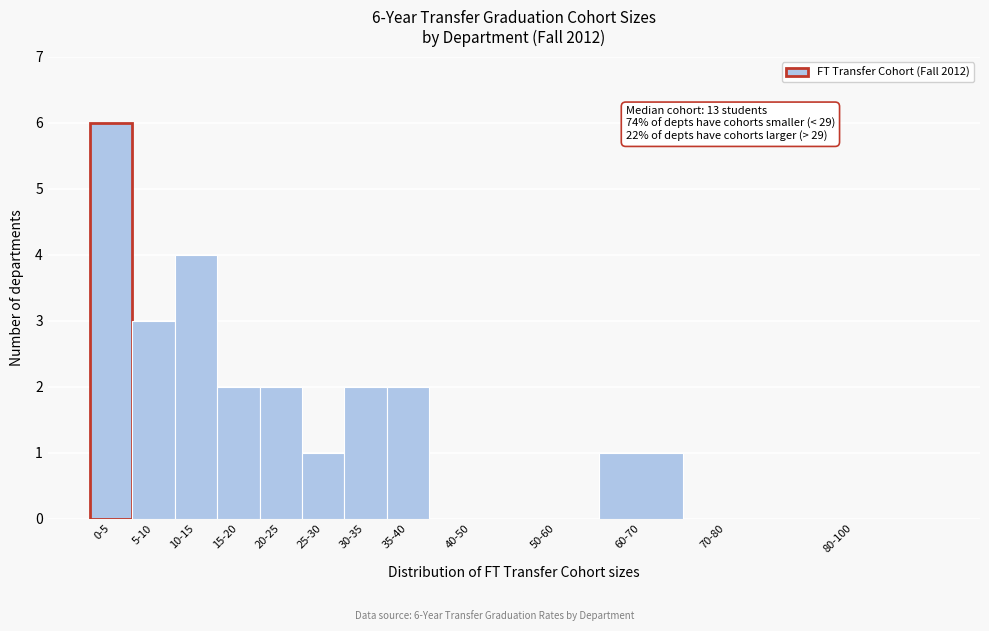

Reading left to right, extract all data points from this chart.

0-5=6	5-10=3	10-15=4	15-20=2	20-25=2	25-30=1	30-35=2	35-40=2	40-50=0	50-60=0	60-70=1	70-80=0	80-100=0